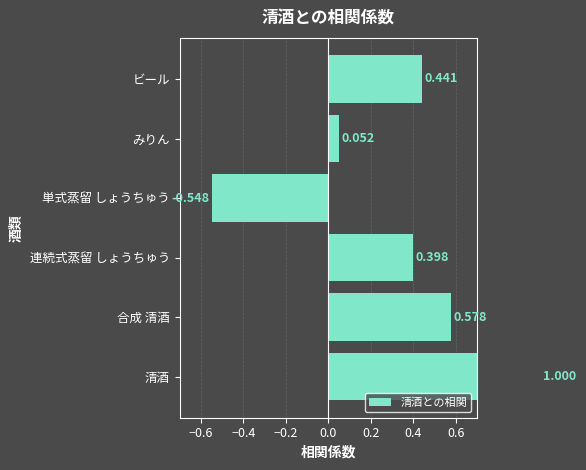

How many data points does each series have?

6